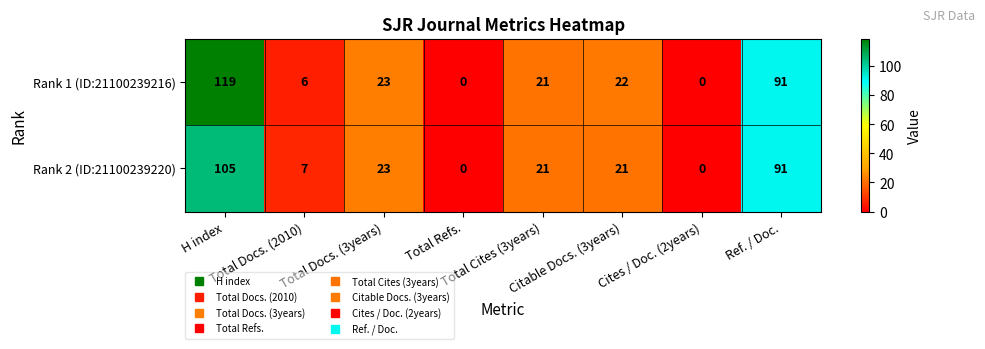

What is the maximum value for Rank 2 (ID:21100239220)?

105